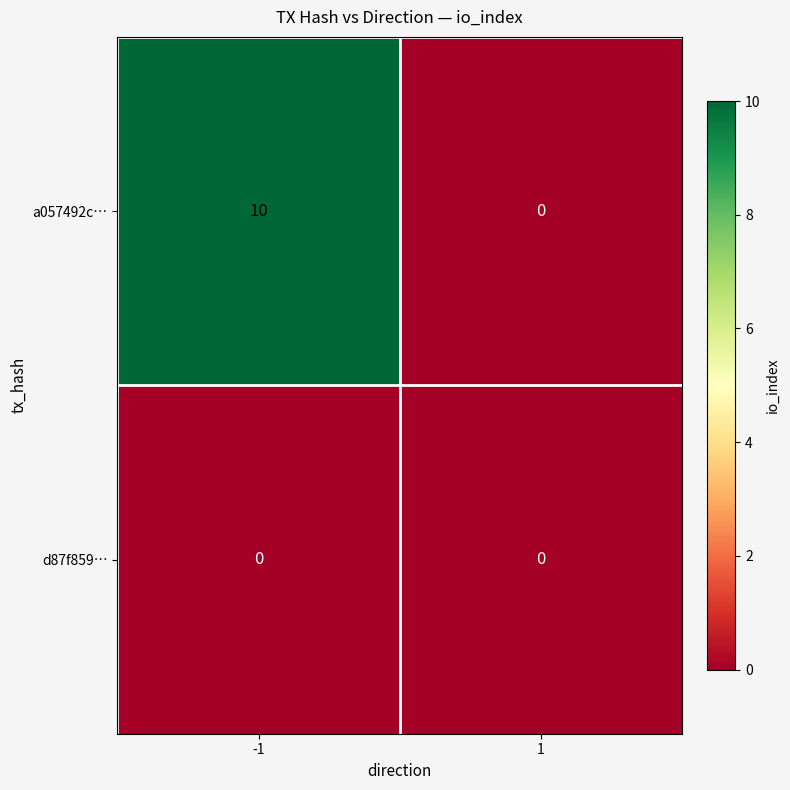

Reading left to right, list all the values displayed in this chart.

a057492c…: 10	0
d87f859…: 0	0